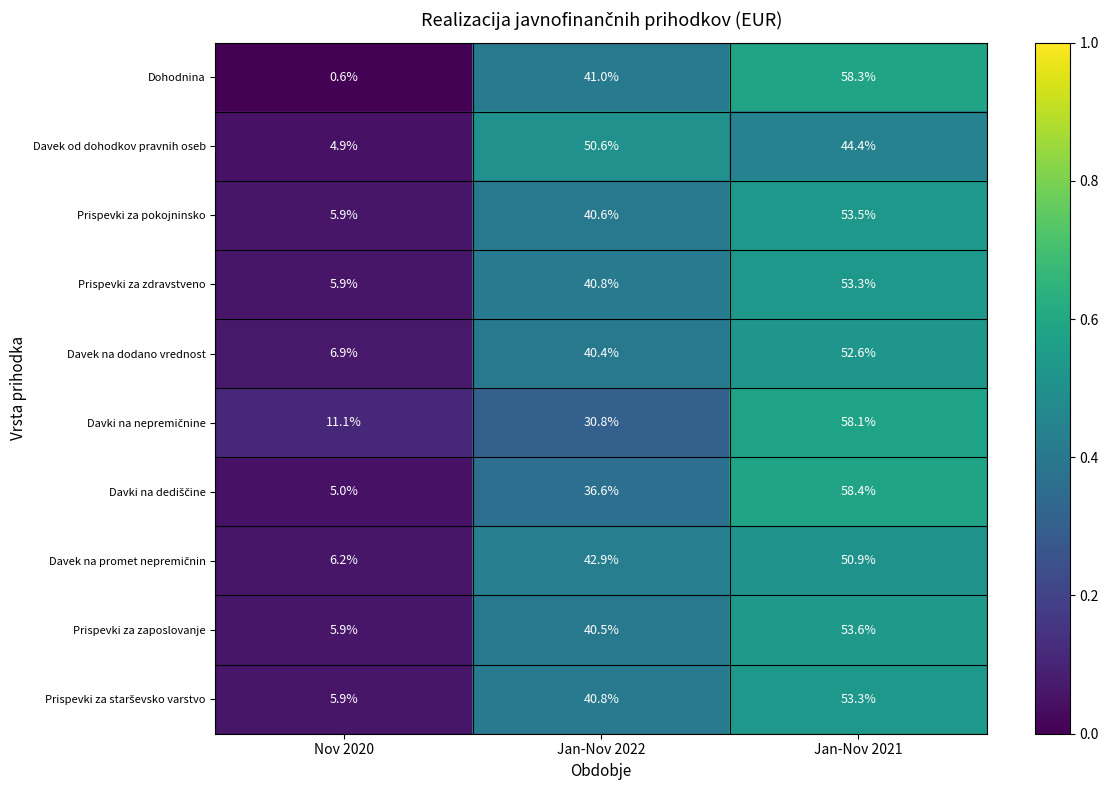

At which category is the sum across all series the highest?

Jan-Nov 2021